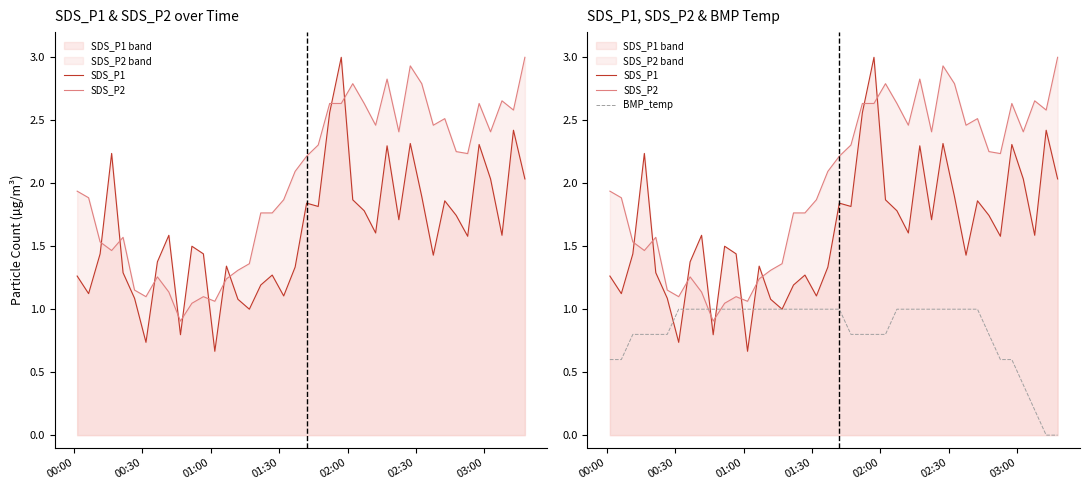

Reading left to right, list all the values displayed in this chart.

SDS_P1: 1.3	1.1	1.4	2.2	1.3	1.1	0.7	1.4	1.6	0.8	1.5	1.4	0.7	1.3	1.1	1.0	1.2	1.3	1.1	1.3	1.8	1.8	2.6	3.0	1.9	1.8	1.6	2.3	1.7	2.3	1.9	1.4	1.9	1.7	1.6	2.3	2.0	1.6	2.4	2.0
SDS_P2: 1.9	1.9	1.5	1.5	1.6	1.2	1.1	1.3	1.1	0.9	1.0	1.1	1.1	1.2	1.3	1.4	1.8	1.8	1.9	2.1	2.2	2.3	2.6	2.6	2.8	2.6	2.5	2.8	2.4	2.9	2.8	2.5	2.5	2.3	2.2	2.6	2.4	2.7	2.6	3.0
BMP_temp: 0.6	0.6	0.8	0.8	0.8	0.8	1.0	1.0	1.0	1.0	1.0	1.0	1.0	1.0	1.0	1.0	1.0	1.0	1.0	1.0	1.0	0.8	0.8	0.8	0.8	1.0	1.0	1.0	1.0	1.0	1.0	1.0	1.0	0.8	0.6	0.6	0.4	0.2	0.0	0.0